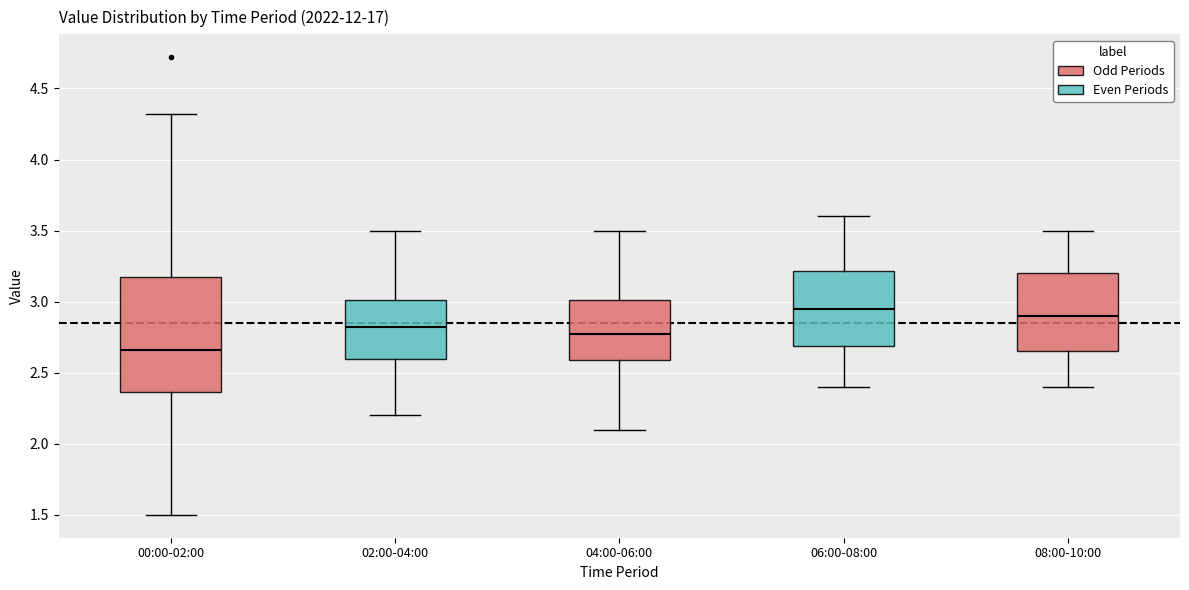

Comparing the boxes themselves (not the whiskers), which one is the tallest?

00:00-02:00